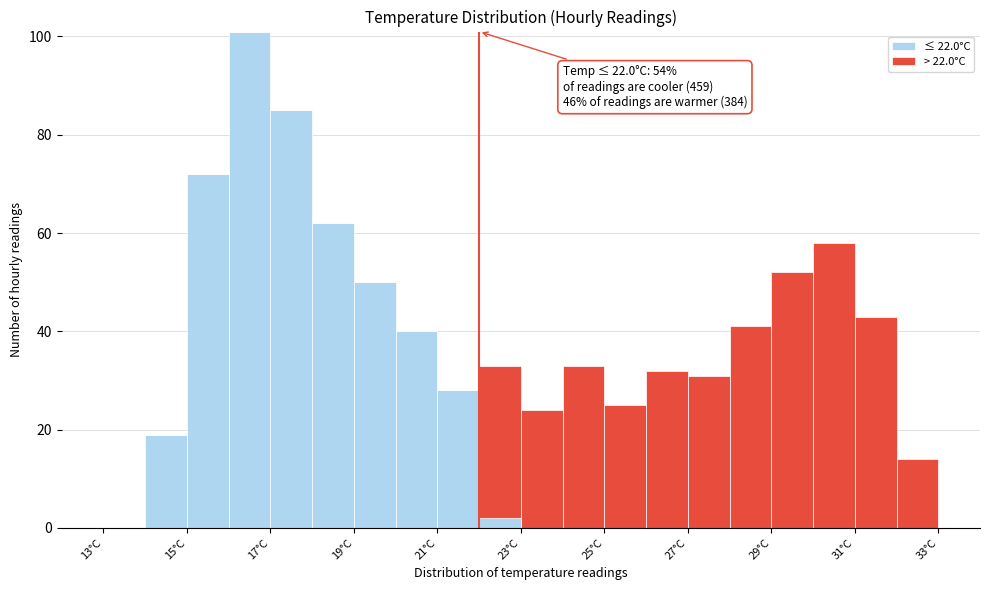

Which range on the x-axis has the tallest stacked bar (by total height)?

16 to 17